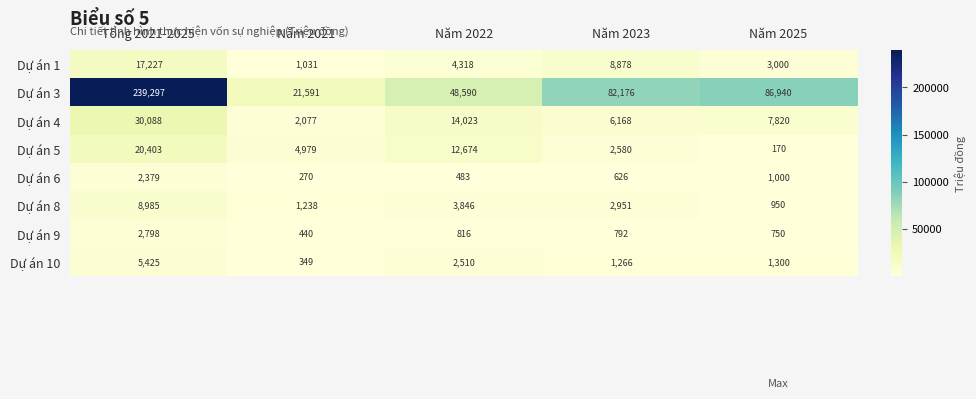

Is it true that Dự án 9 equals 3791 at Tổng 2021-2025?

False